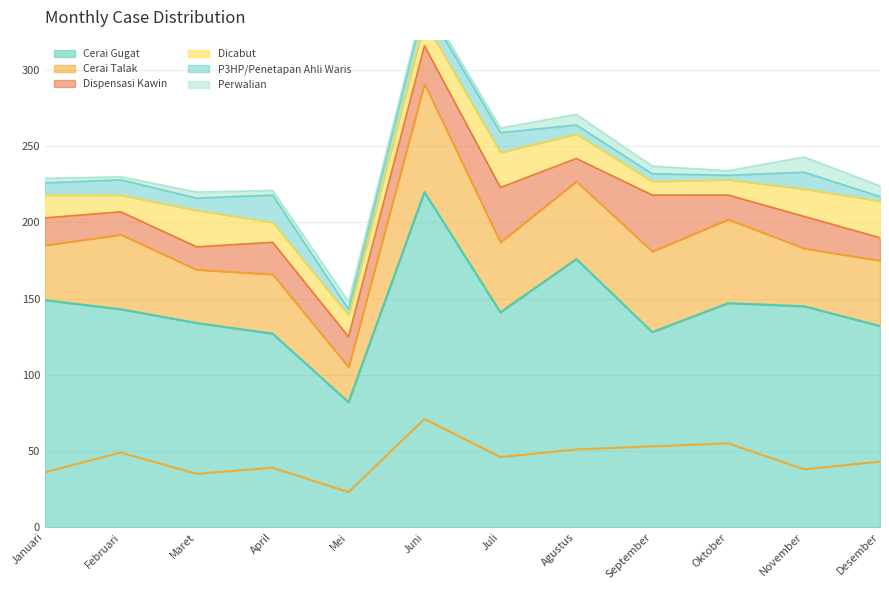

At Oktober, list the series in order from smallest to largest.

Perwalian, P3HP/Penetapan Ahli Waris, Dicabut, Dispensasi Kawin, Cerai Talak, Cerai Gugat